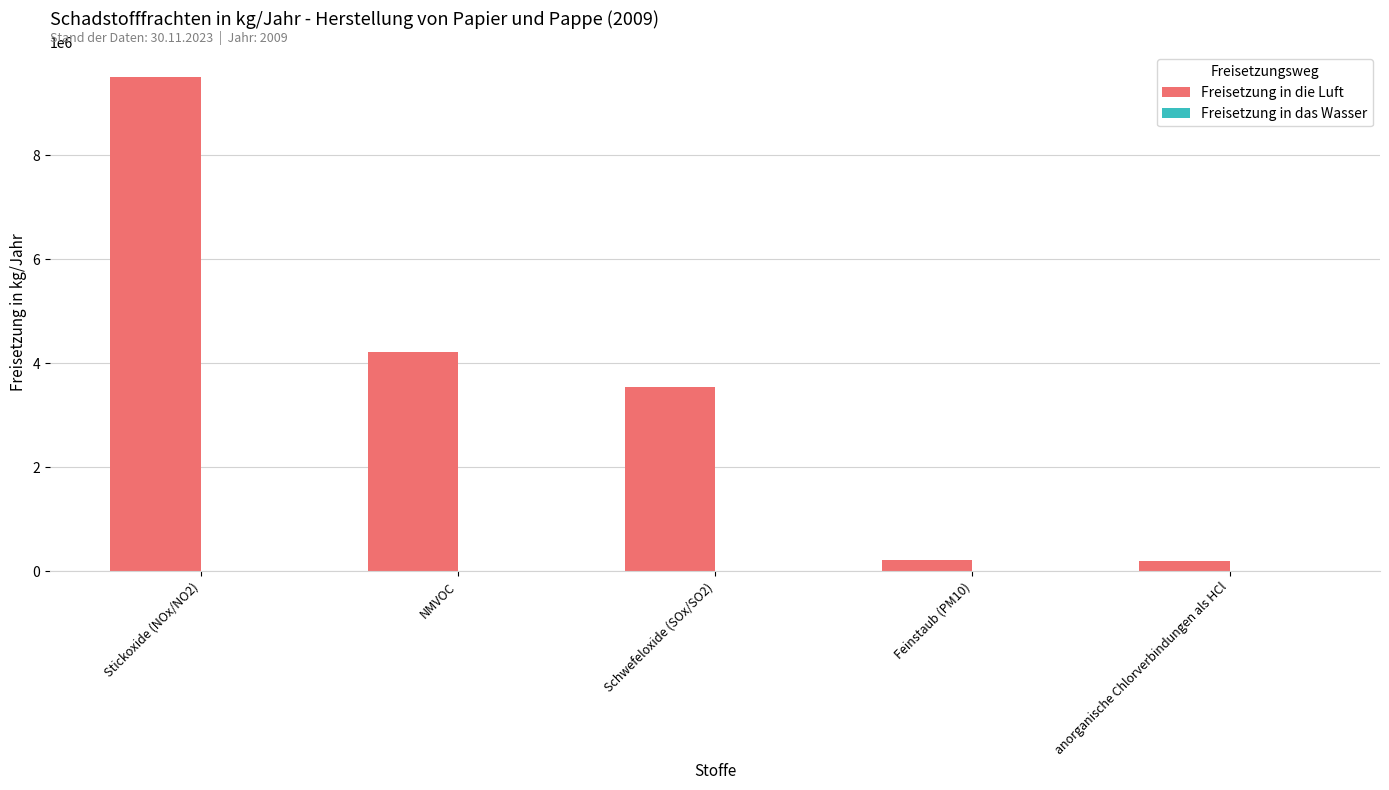

What is the minimum value shown in the chart?

201100